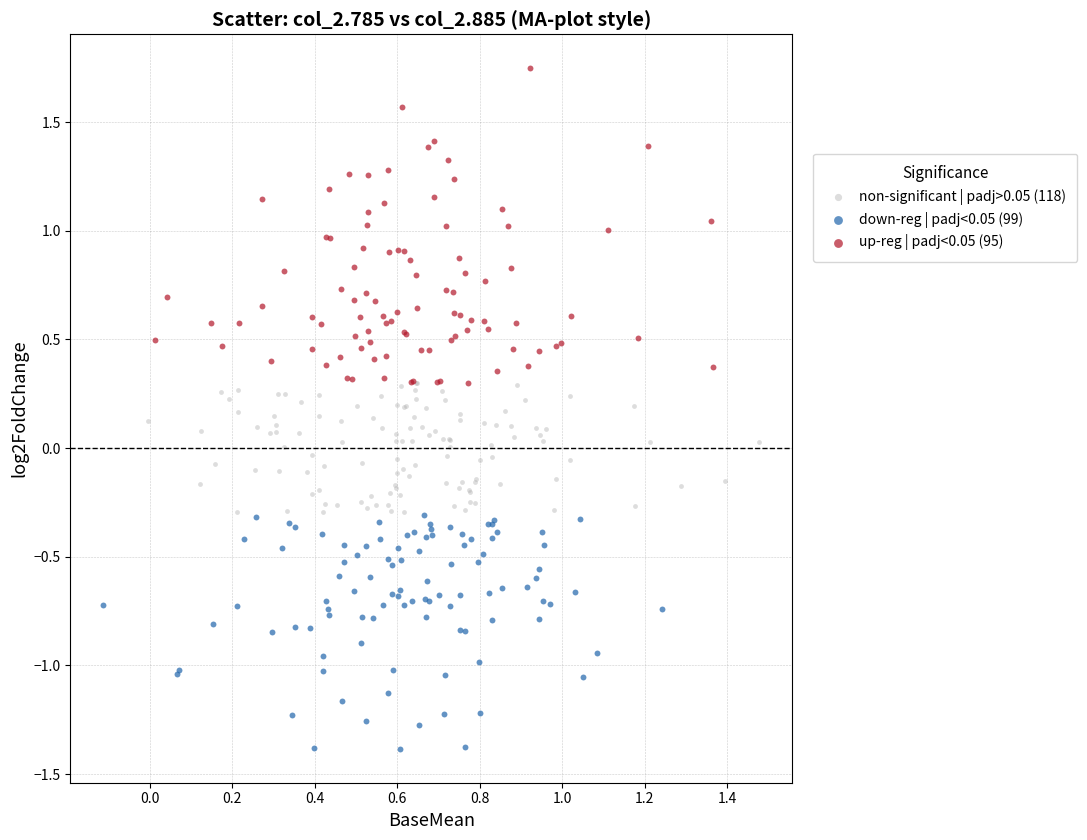

Which series reaches the maximum Y coordinate?

up-reg | padj<0.05 (95)